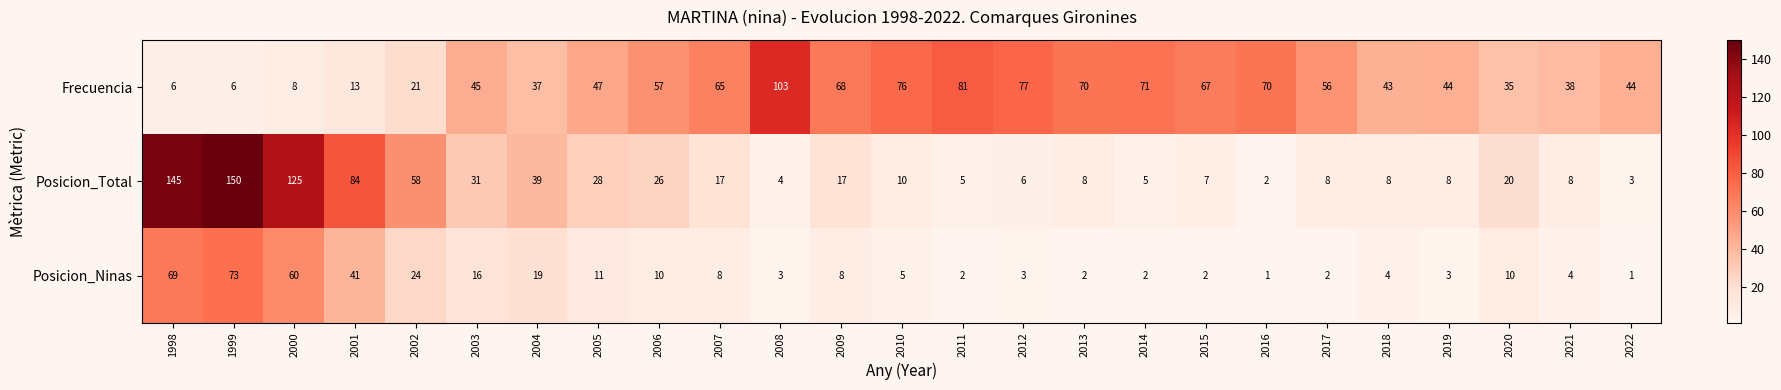

What is the maximum value for Frecuencia?

103